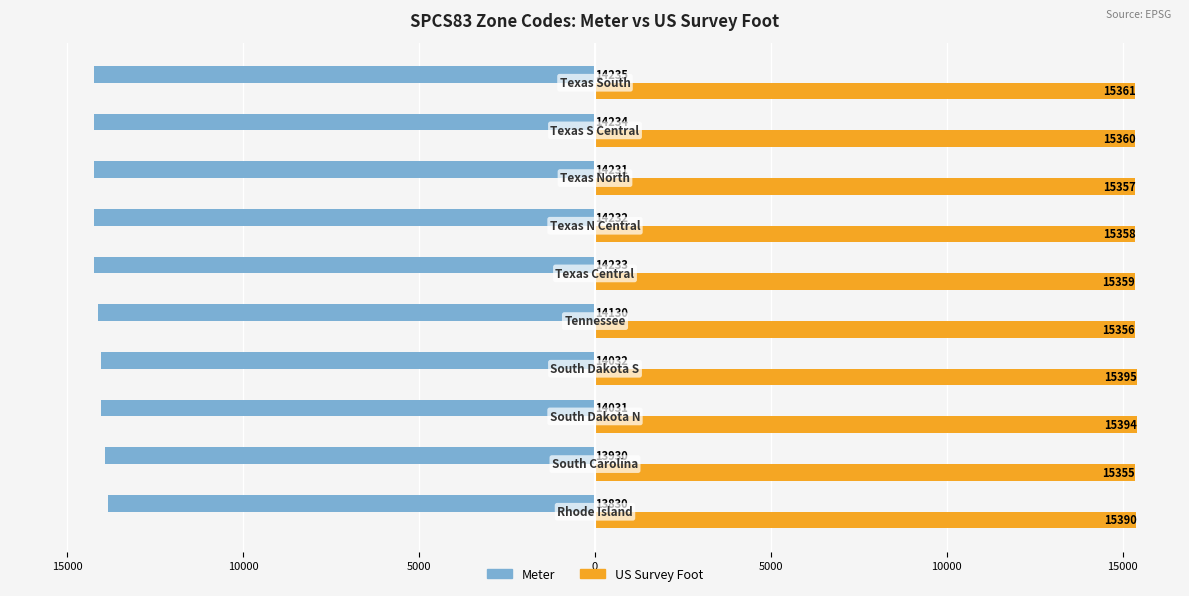

What are all the series names shown in the legend?

Meter, US Survey Foot